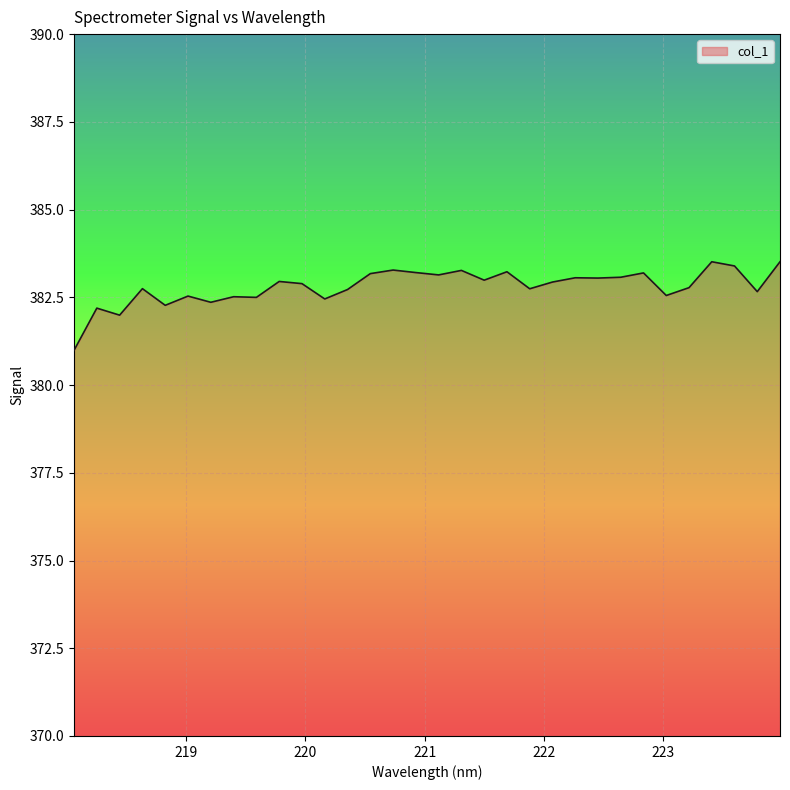

What is the smallest value displayed?

381.0